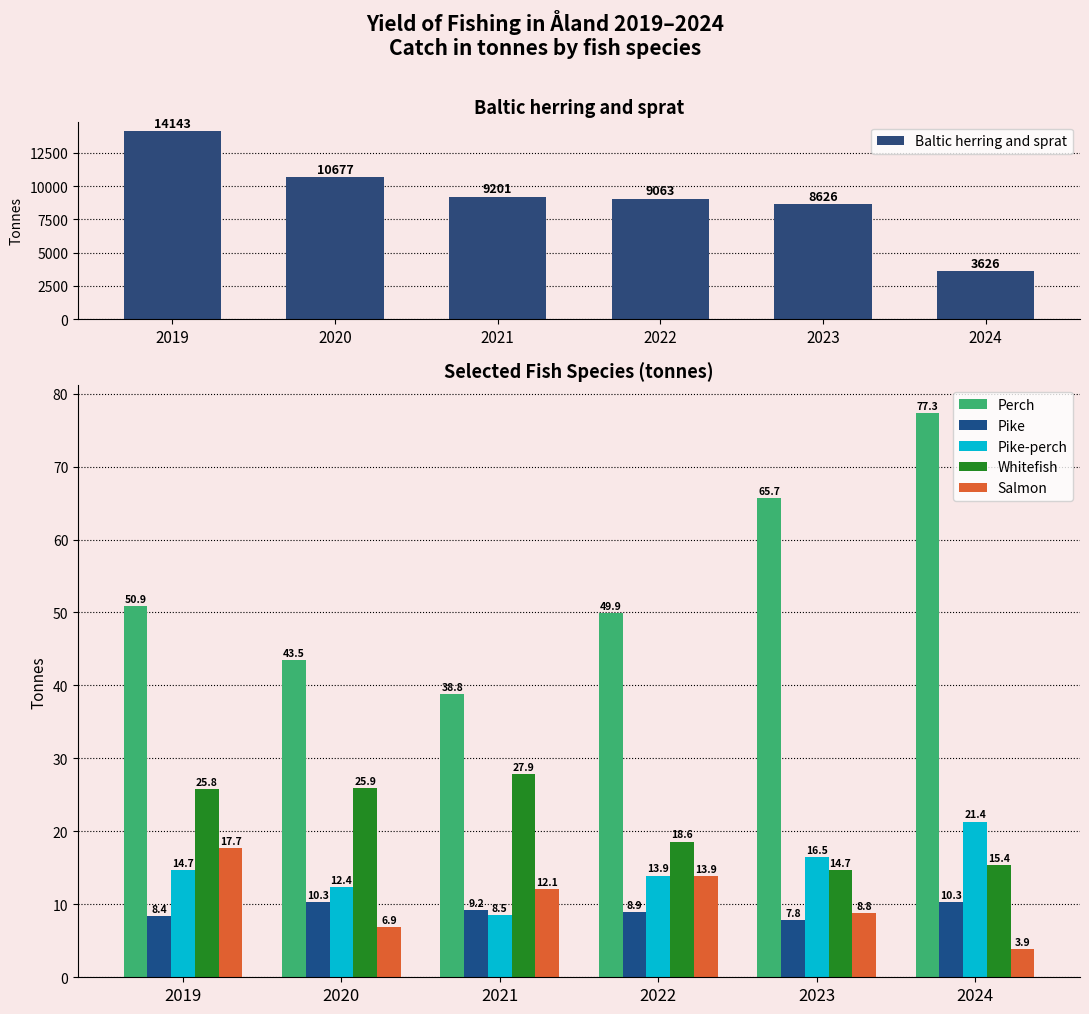

How many bars are there in total?

36